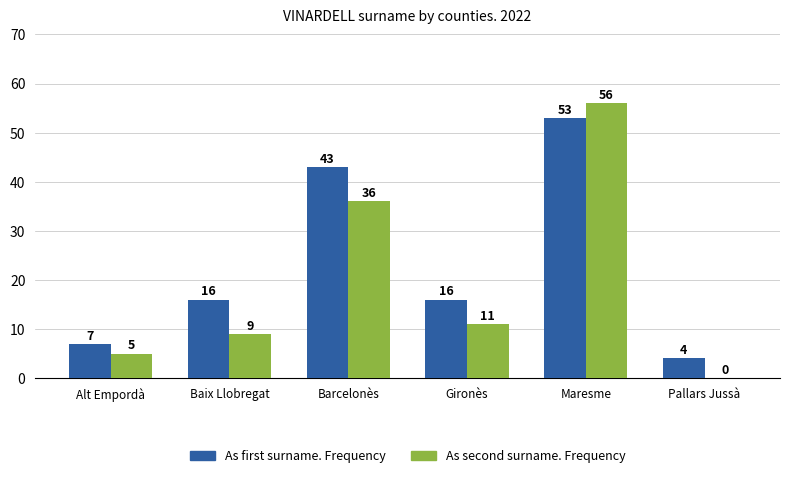

Are the bars horizontal?

No